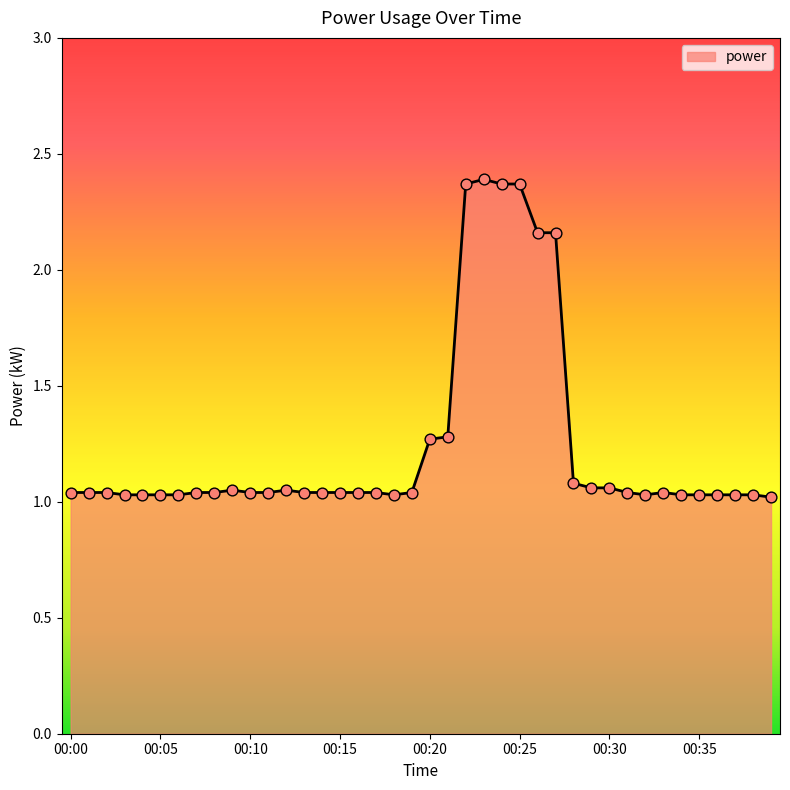

What is the difference between the maximum and minimum values?

1.4